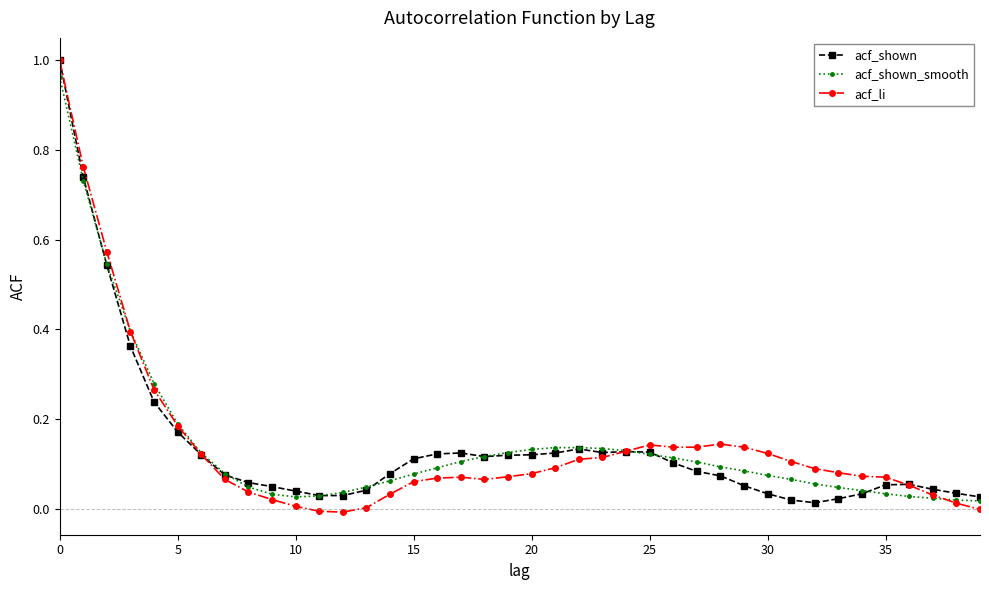

True or false: acf_shown has more than 2 points higher than both neighbors.

True